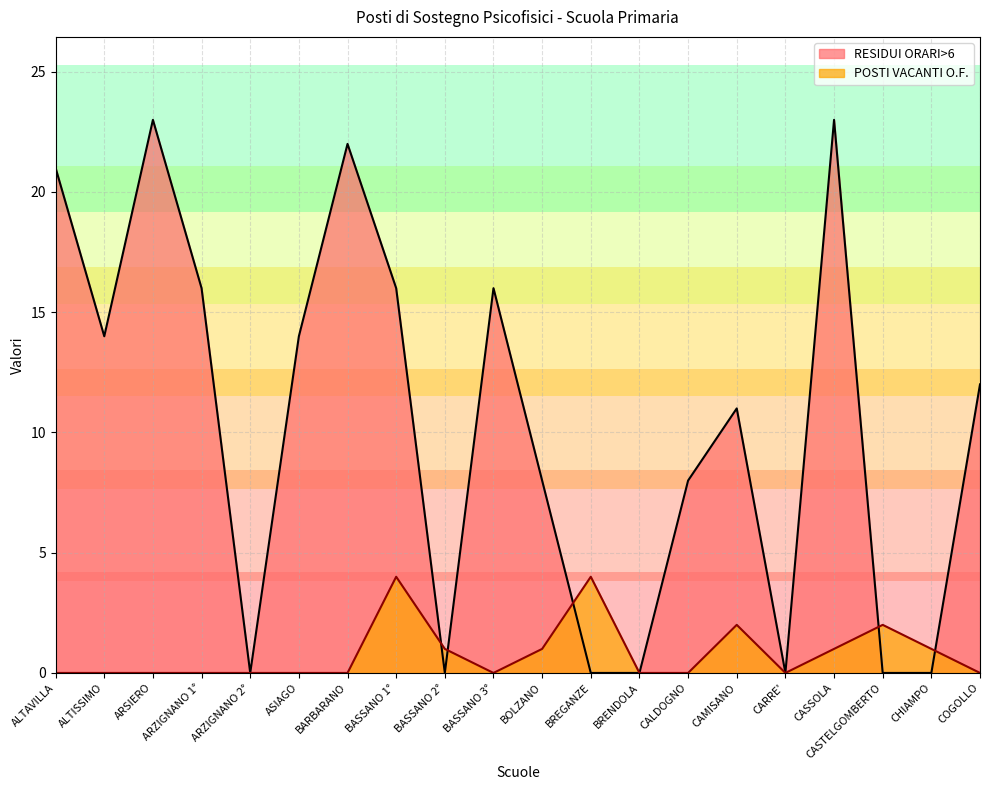

Reading left to right, what are all the values shown in this chart?

RESIDUI ORARI>6: 21	14	23	16	0	14	22	16	0	16	8	0	0	8	11	0	23	0	0	12
POSTI VACANTI O.F.: 0	0	0	0	0	0	0	4	1	0	1	4	0	0	2	0	1	2	1	0